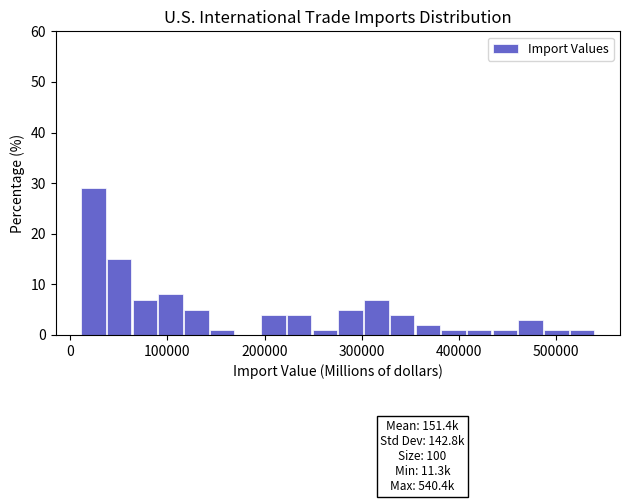

Read against the x-axis, roughly where is the centre of the tallest bar?

20000